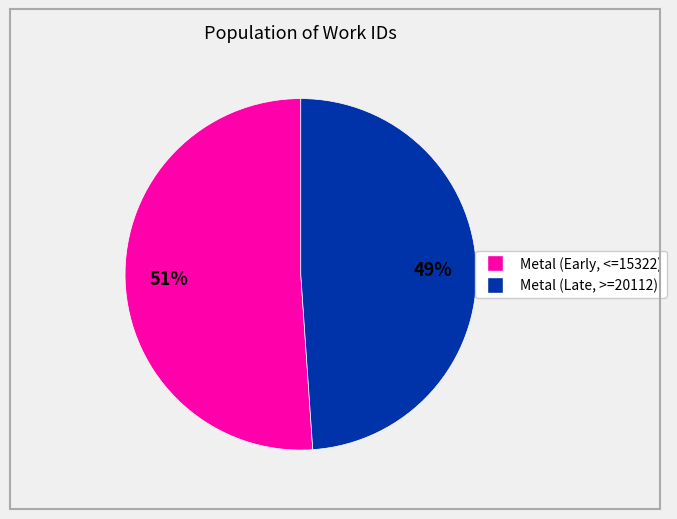

To the nearest percent, what is the average slice percentage?

50%